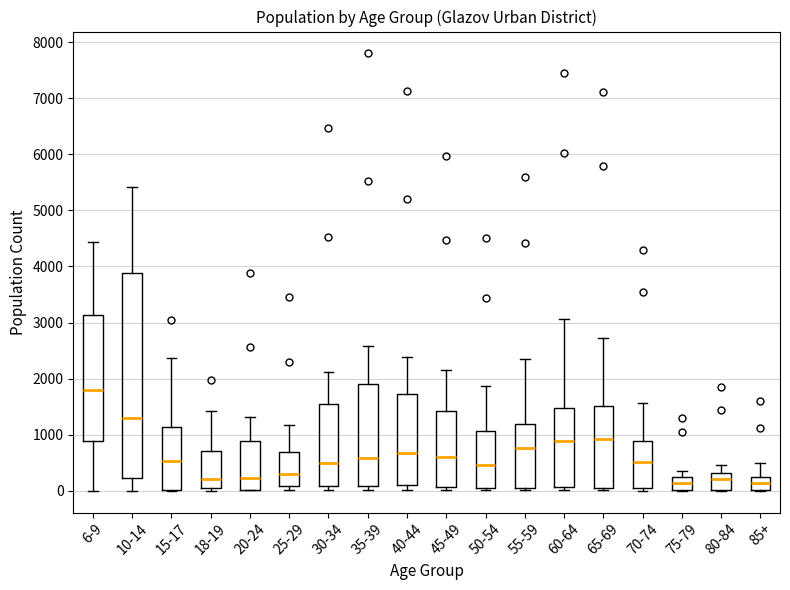

Which box is the tallest, from its lower edge to its upper edge?

10-14